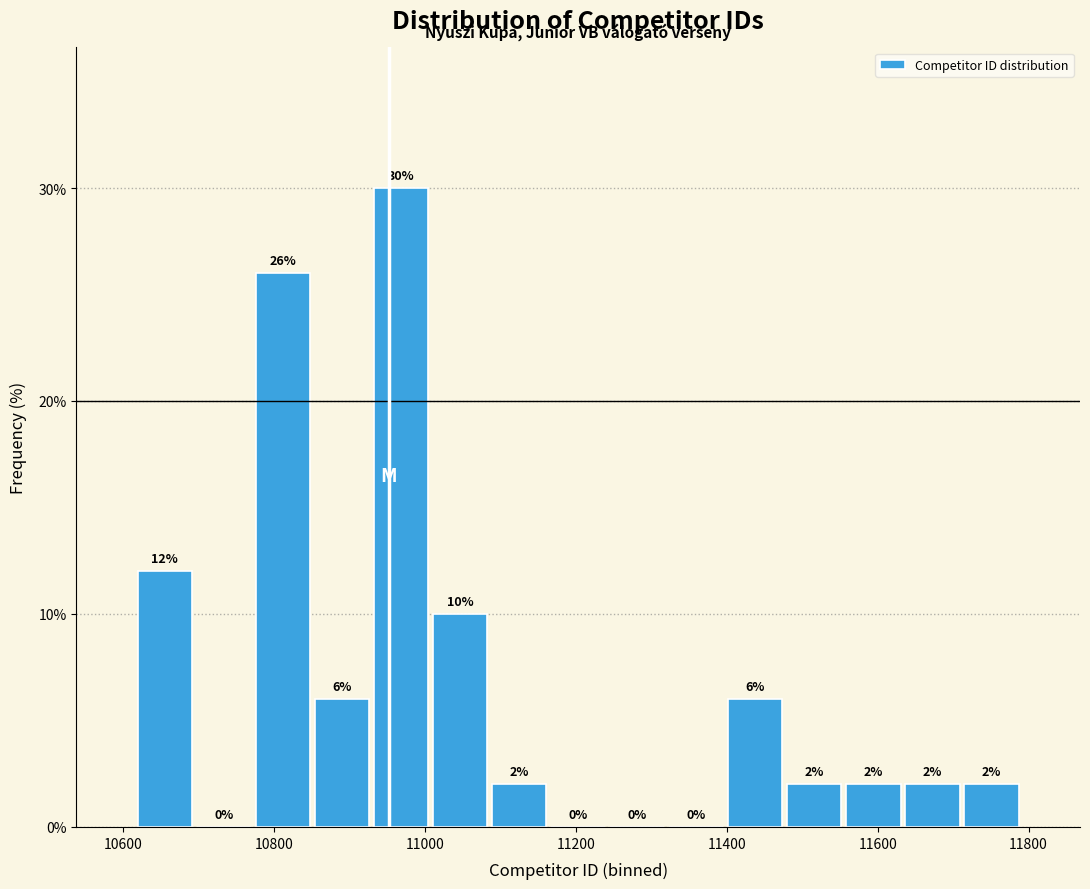

Around what value on the x-axis is the tallest bar? Give the approximate position of its centre, as read against the axis.

10960